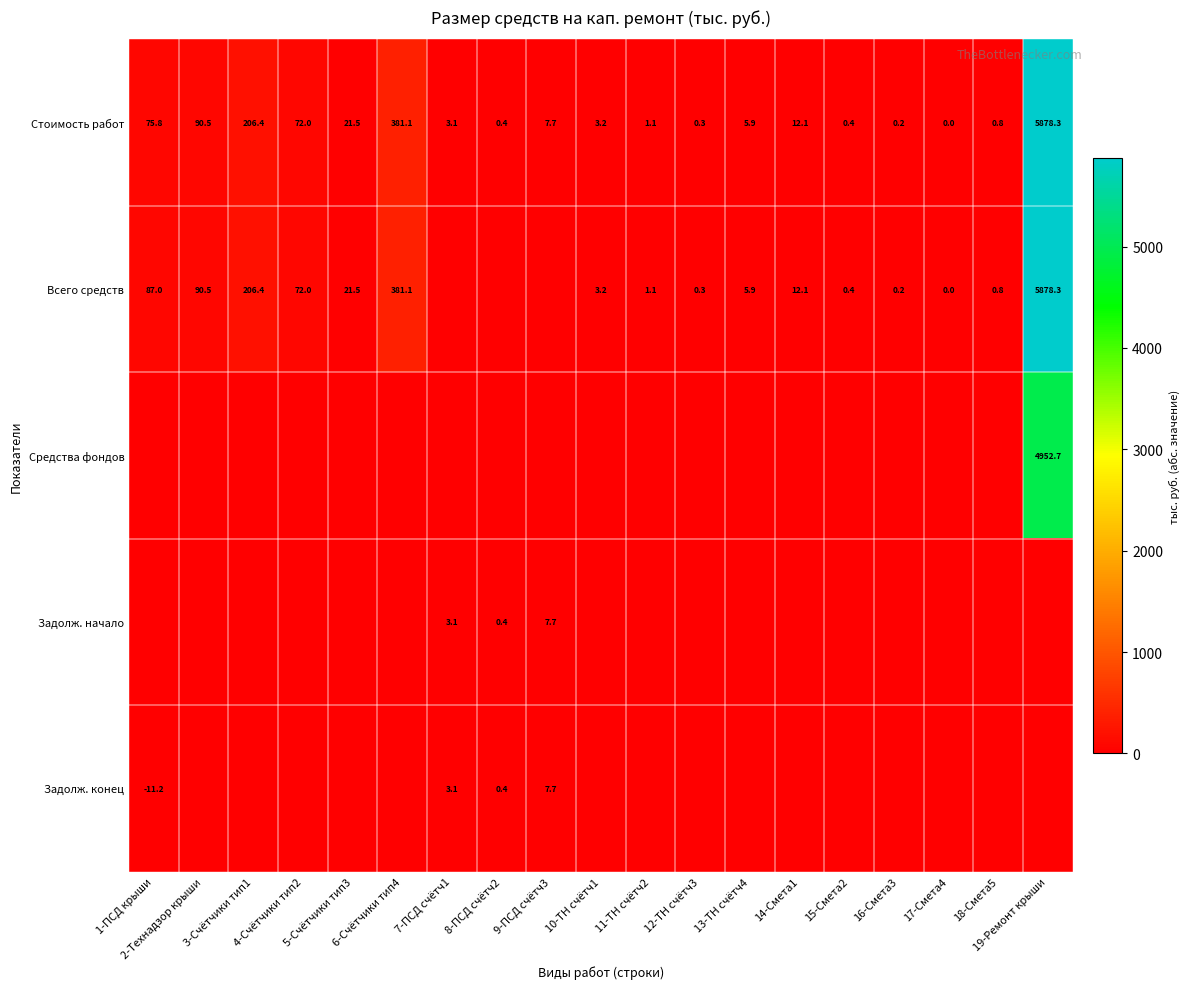

What is the total value across all series at 11-ТН счётч2?

2.2